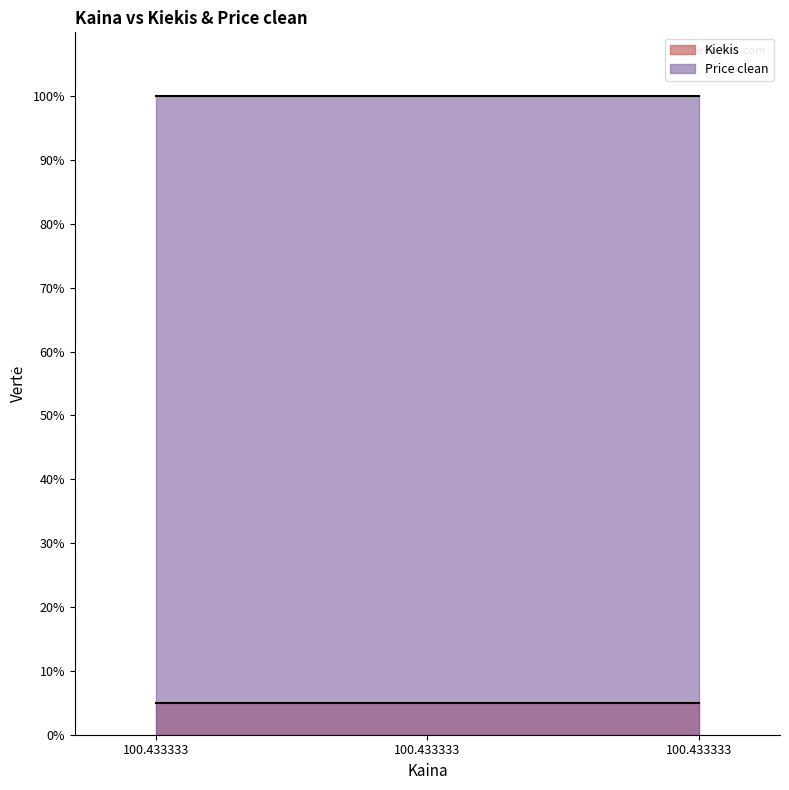

List the series in order of their overall mean, lowest first.

Kiekis, Price clean